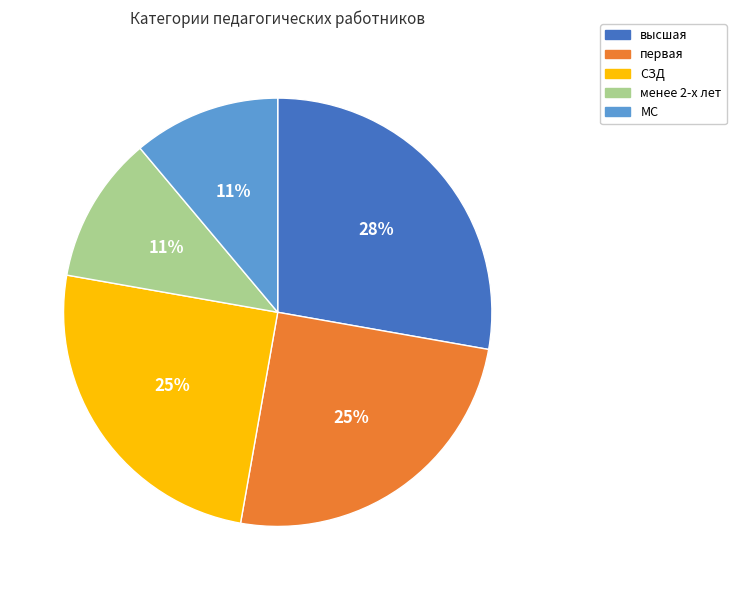

Does any single category account for the majority?

No